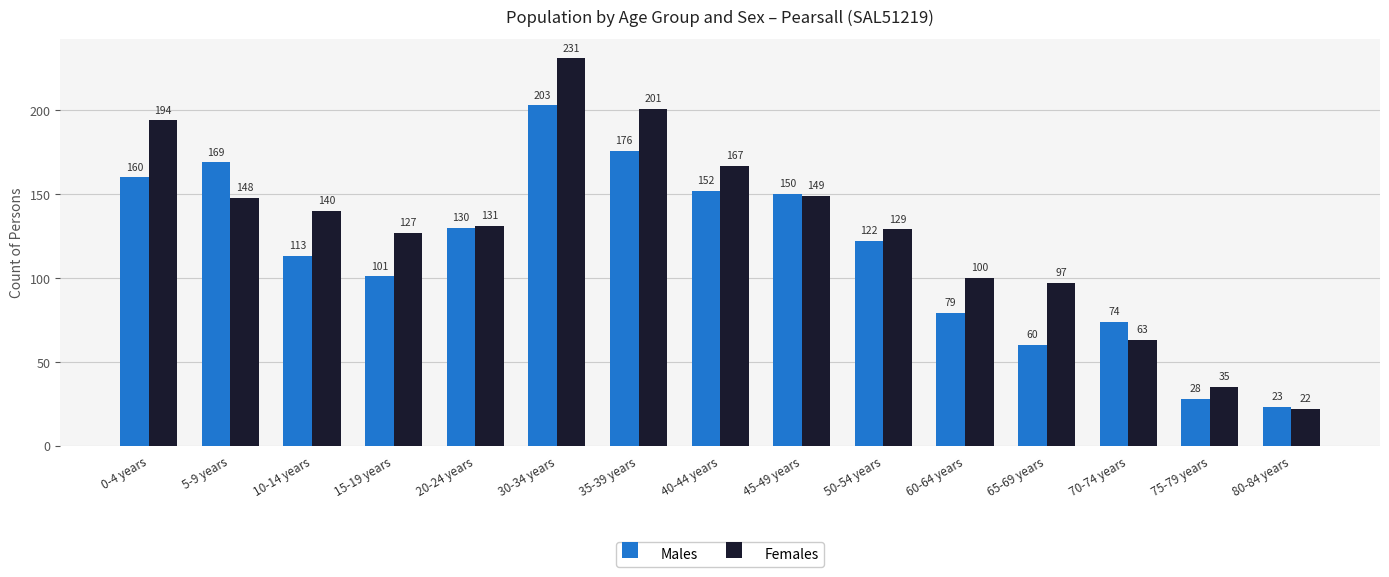

What is the label of the 13th bar from the left?

70-74 years